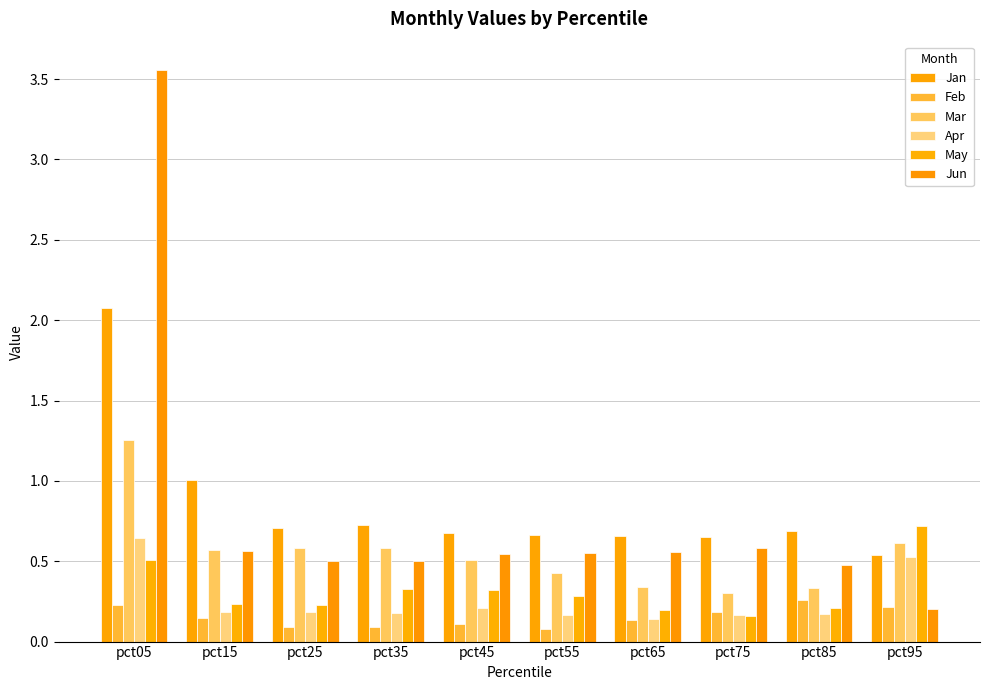

How many bars are there in each group?

6